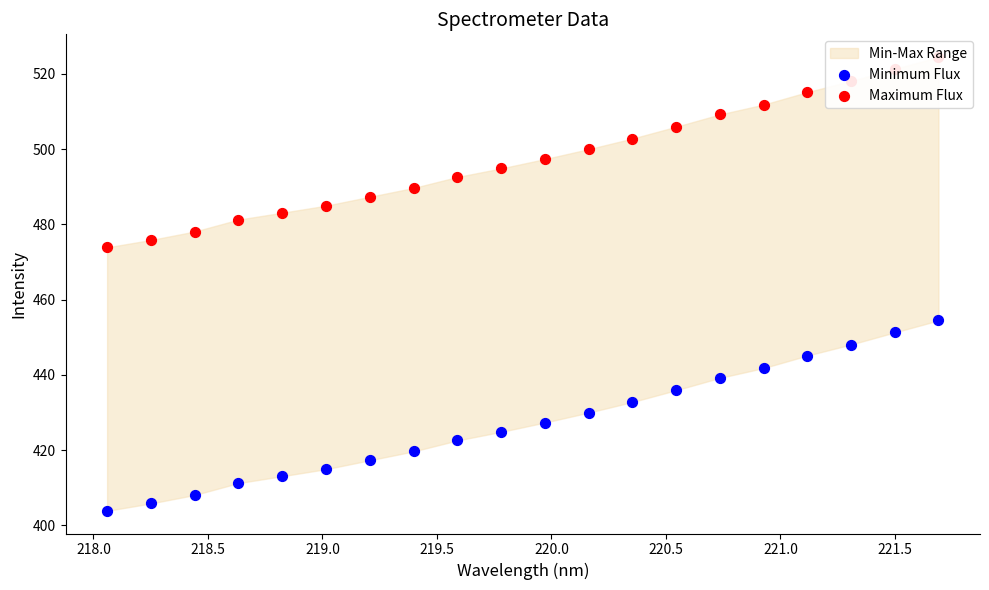

Which series has the widest spread of Y values?

Minimum Flux